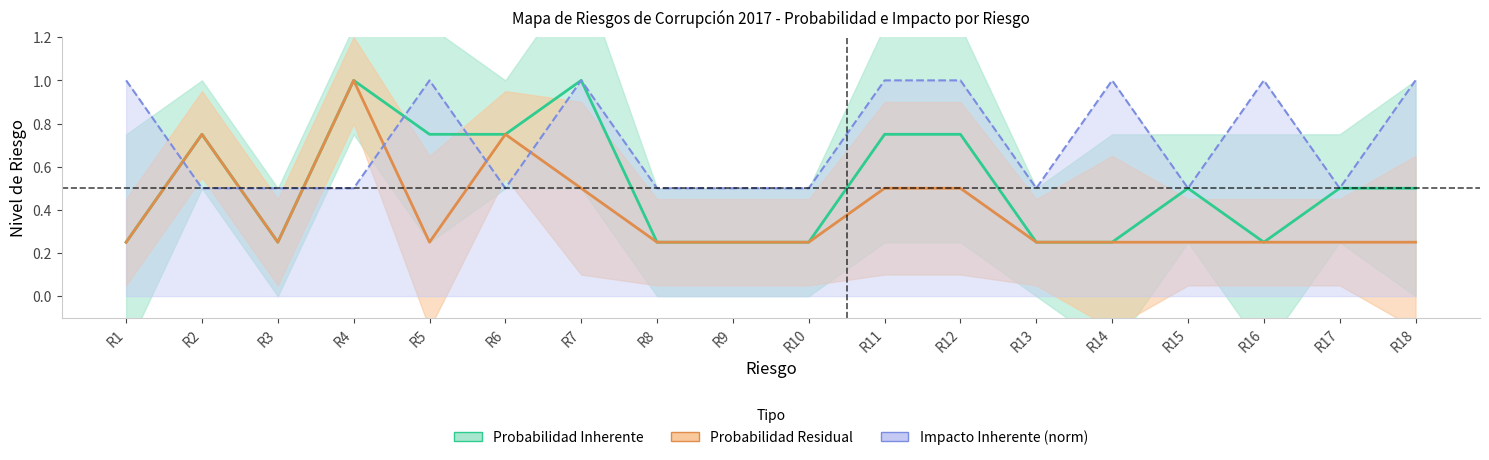

Rank the series by their maximum value, from highest to lowest.

Probabilidad Inherente, Probabilidad Residual, Impacto Inherente (norm)